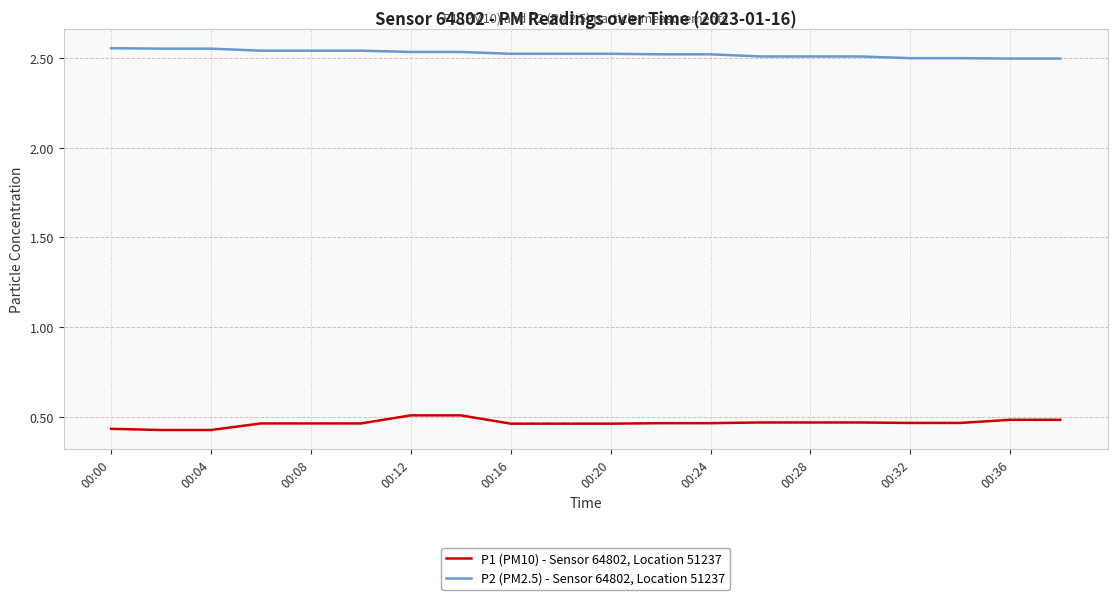

Which series has the largest total across all categories?

P2 (PM2.5) - Sensor 64802, Location 51237